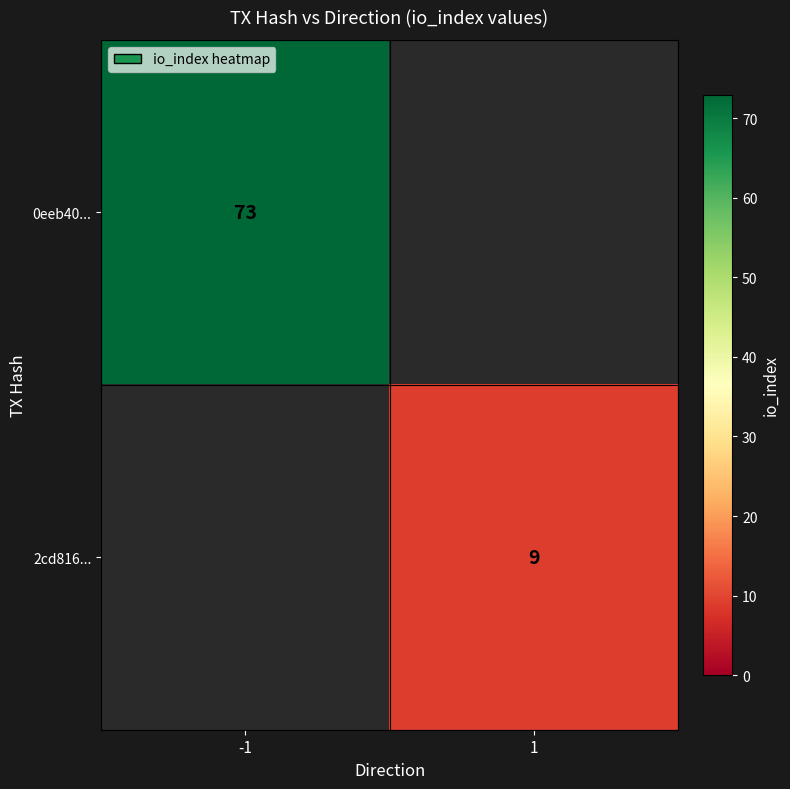

The 2cd816... series shows 12 at 1. True or false?

False